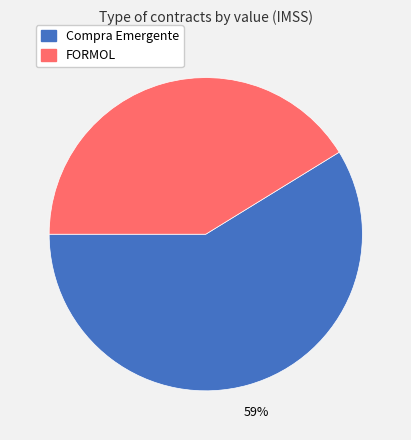

Which category has the biggest portion of the pie?

Compra Emergente